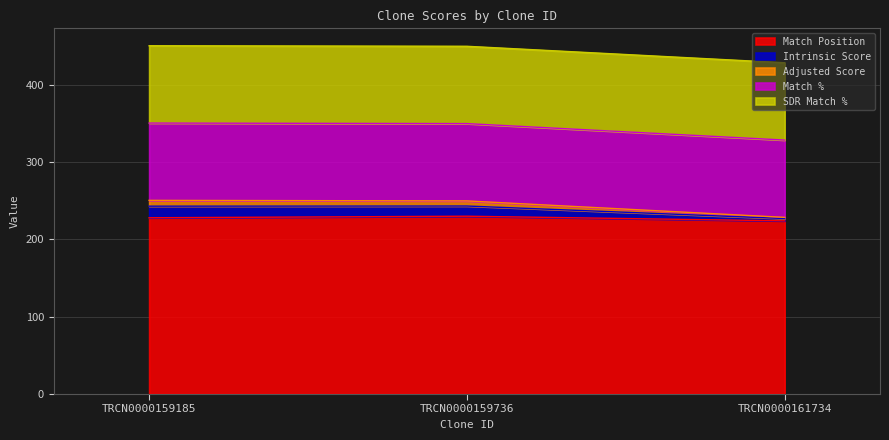

At which category does the chart reach its peak across all series?

TRCN0000159185